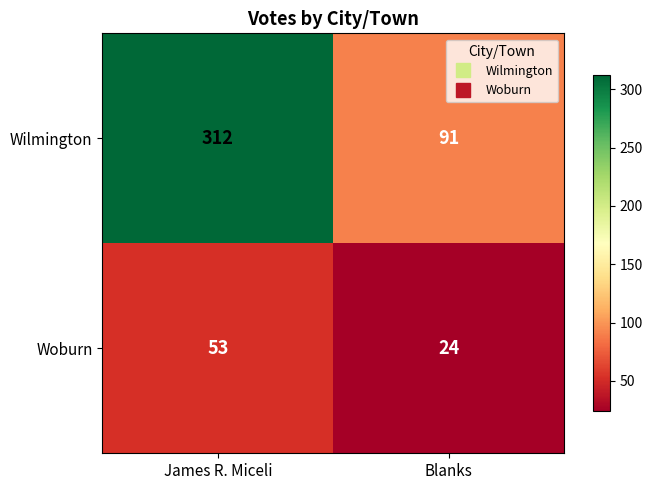

What is the total value across all series at James R. Miceli?

365